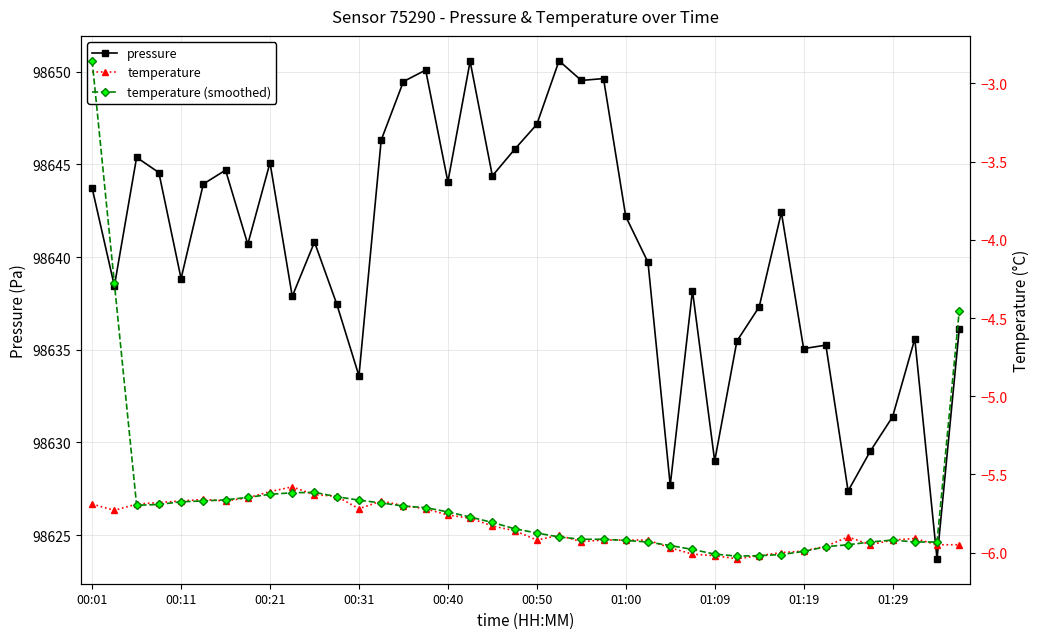

What is the minimum value for pressure?

98623.7